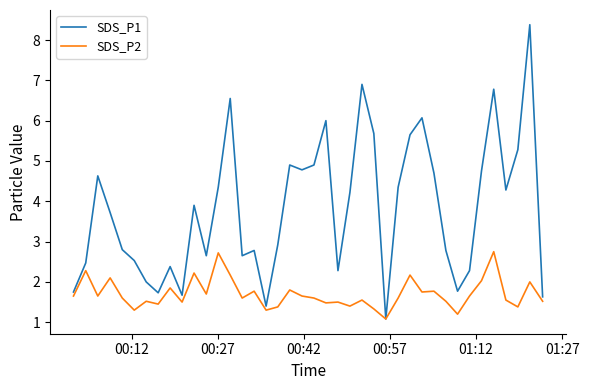

What are all the series names shown in the legend?

SDS_P1, SDS_P2